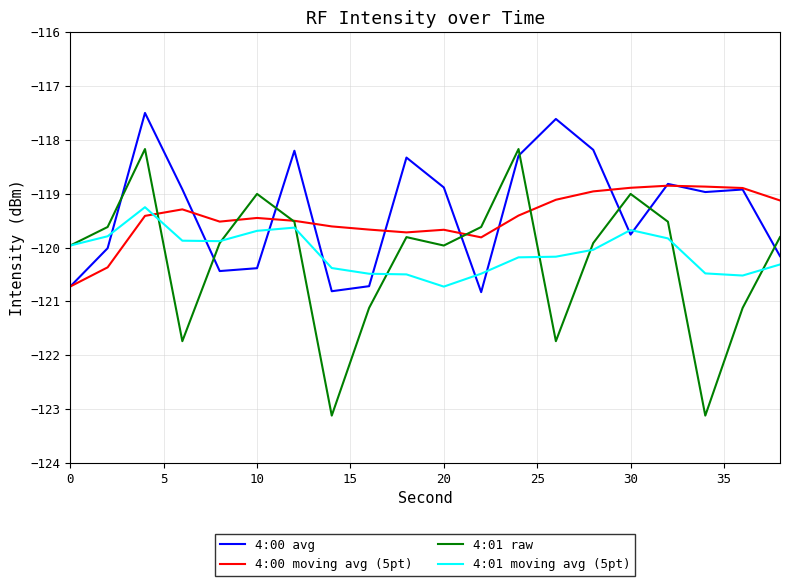

What is the lowest value of the 4:01 raw series?

-123.1